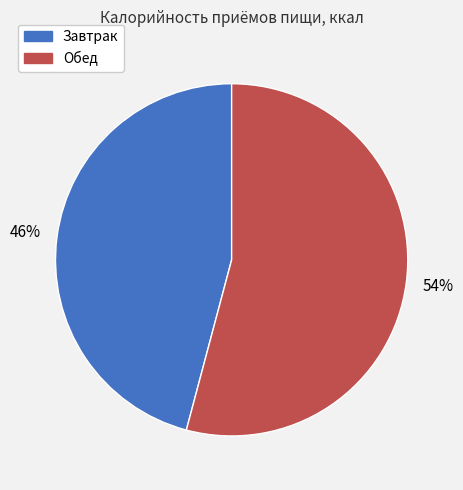

True or false: Обед accounts for 45% of the total.

False